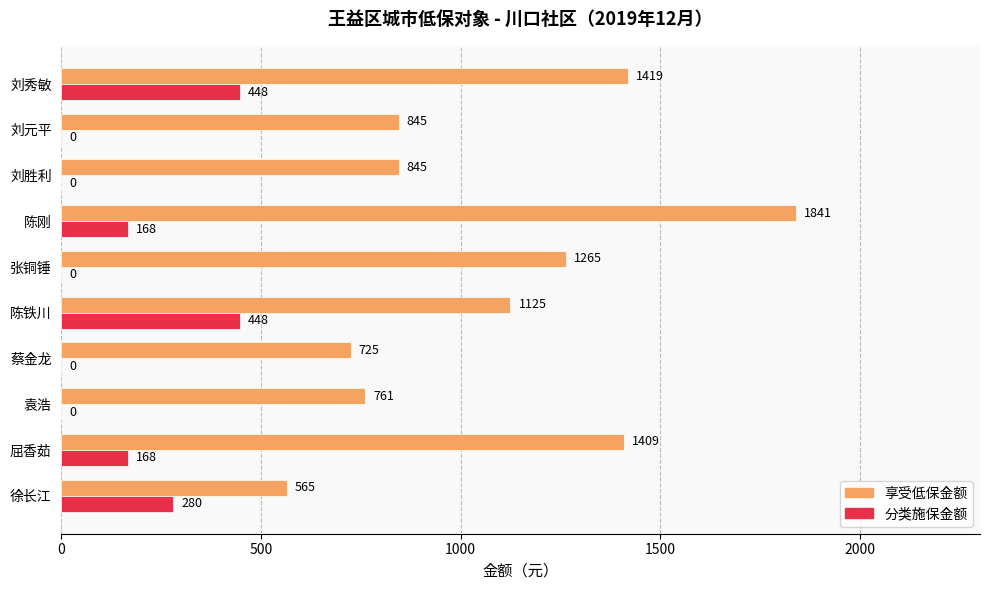

What are all the series names shown in the legend?

享受低保金额, 分类施保金额